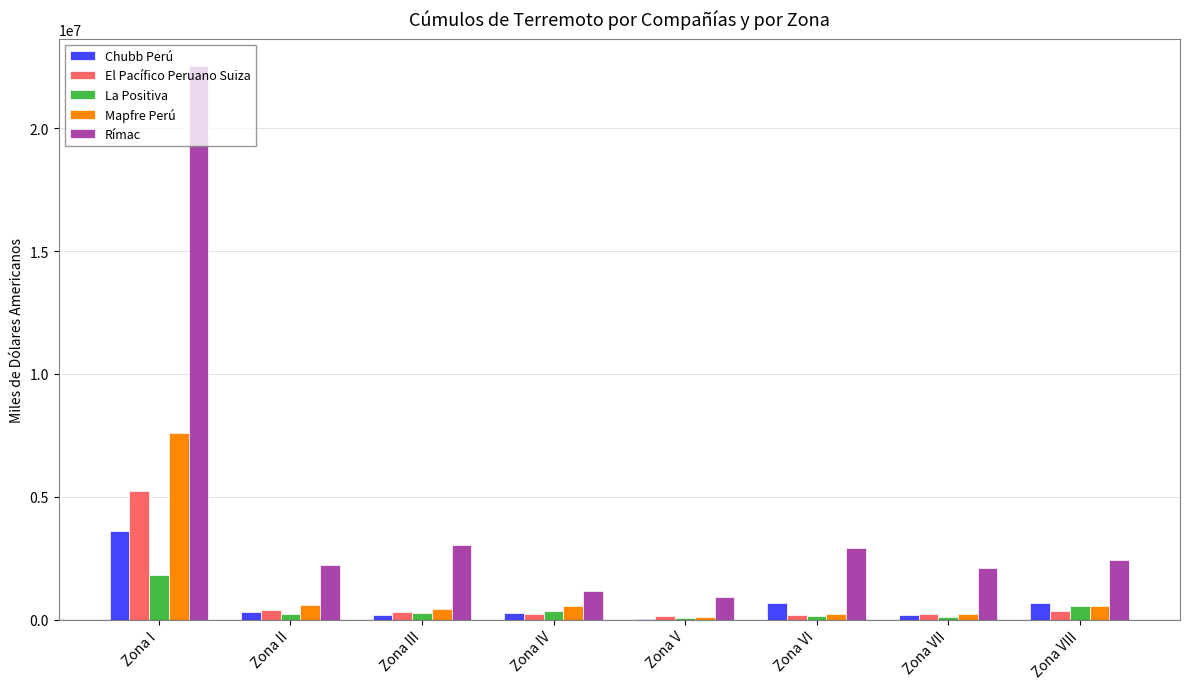

Is it true that Mapfre Perú equals 588518.7 at Zona II?

True